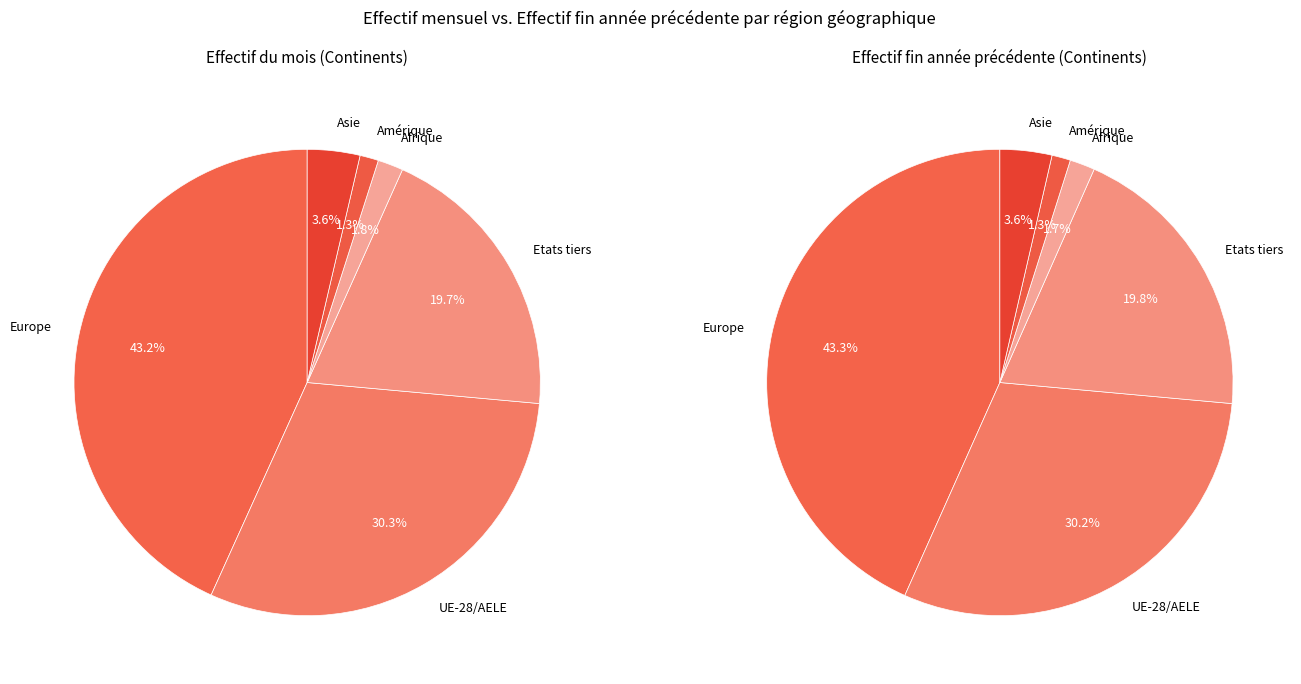

The Amérique slice represents 1% of the pie. True or false?

True